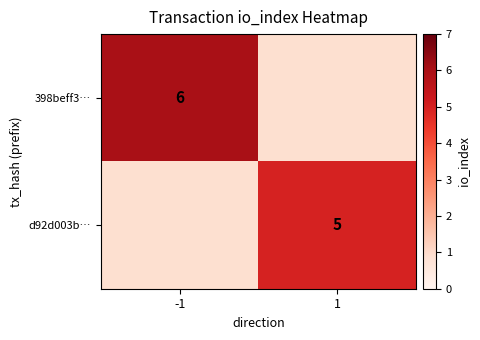

What is the smallest value displayed?

5.0